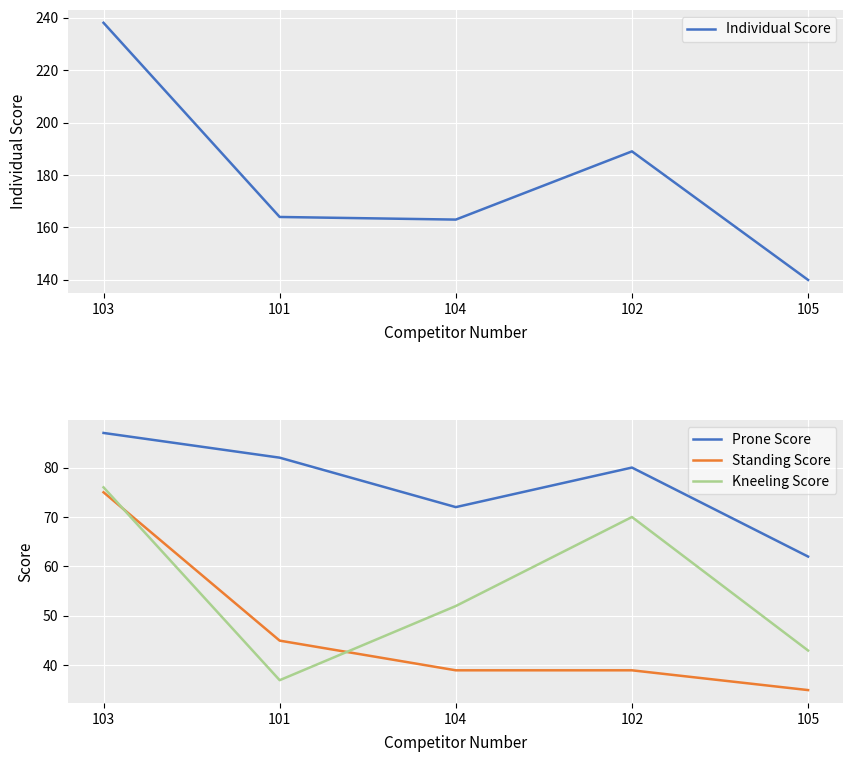

What position from the left is 102?

4